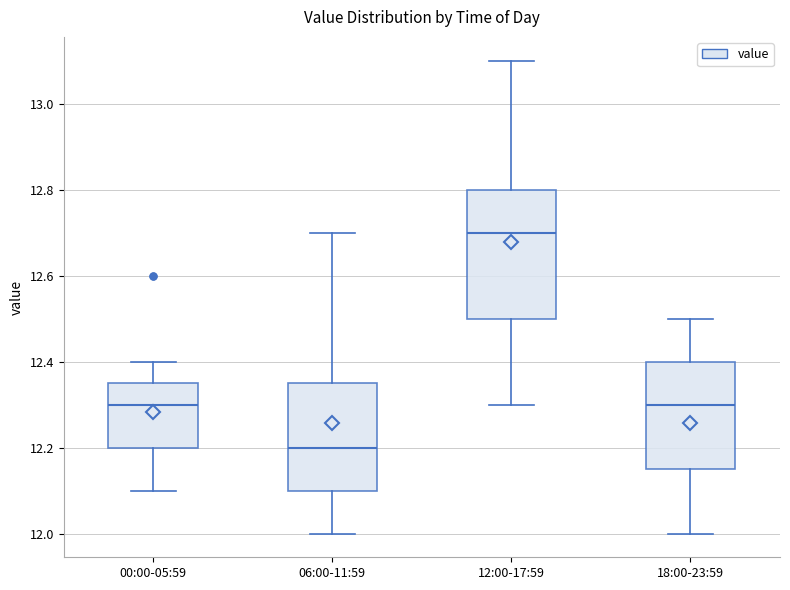

Which box has the highest median line?

12:00-17:59